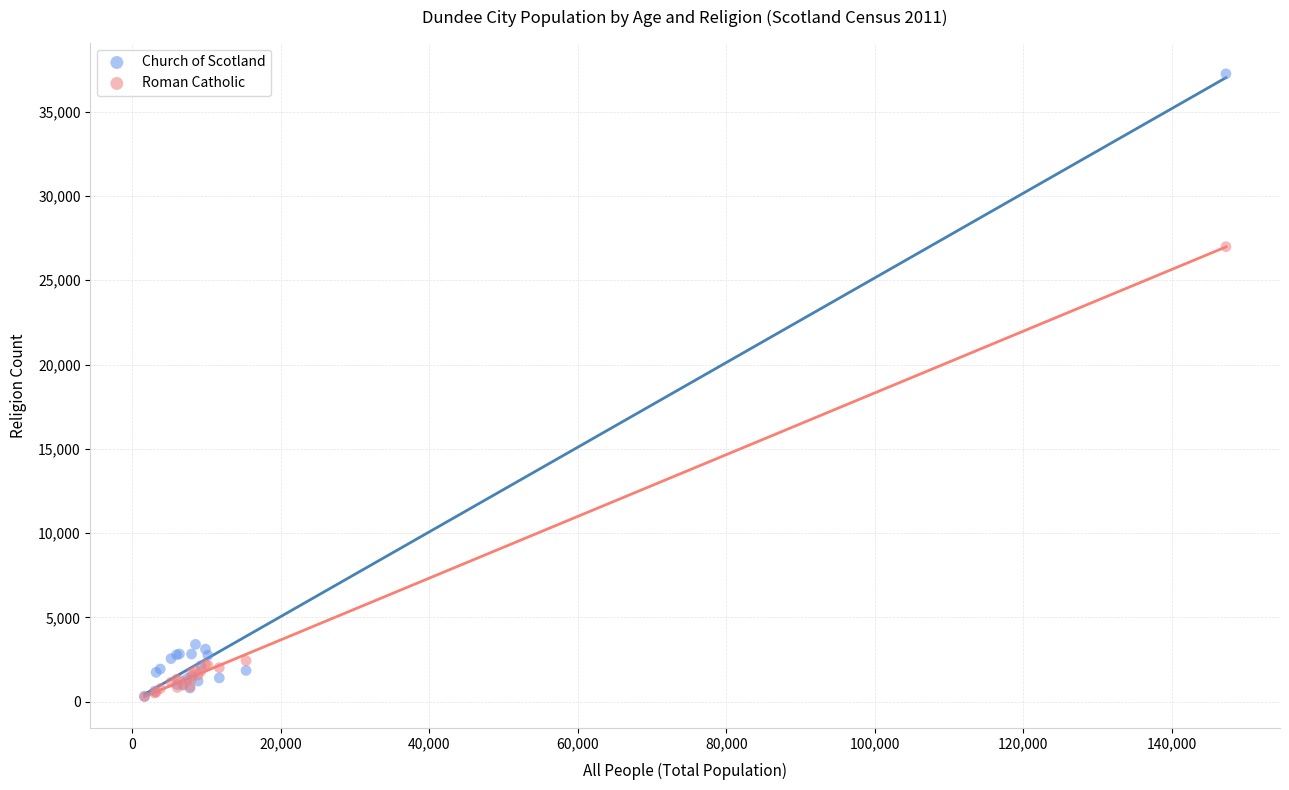

Which series reaches the maximum Y coordinate?

Church of Scotland